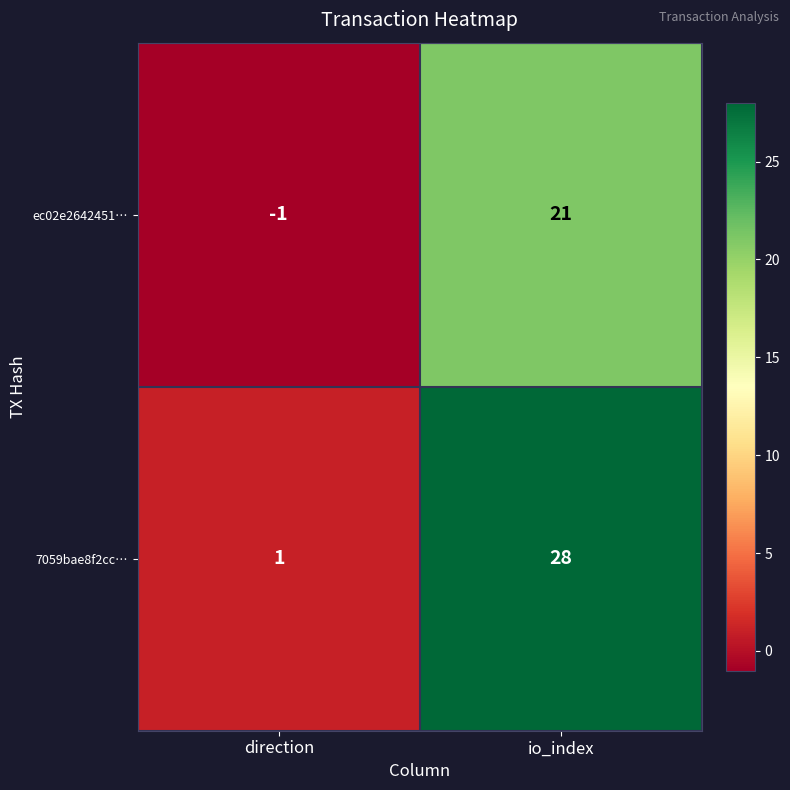

The value of ec02e2642451… at io_index is 21. True or false?

True